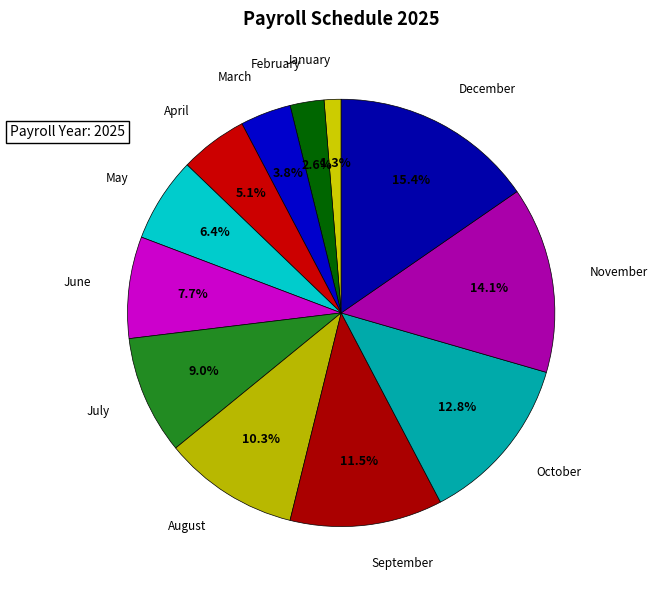

To the nearest percent, what is the difference between the largest and smallest slice percentages?

14%